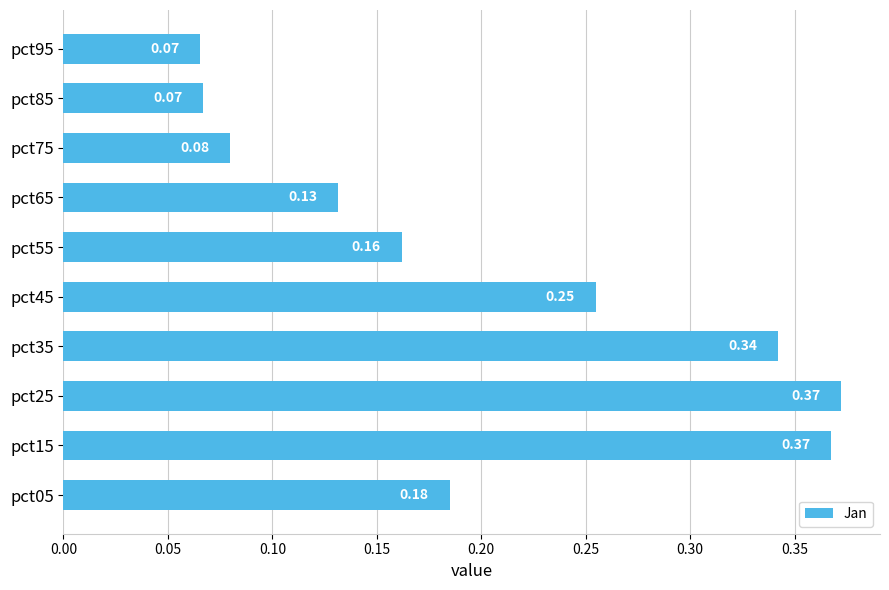

Which has a higher value, pct65 or pct95?

pct65